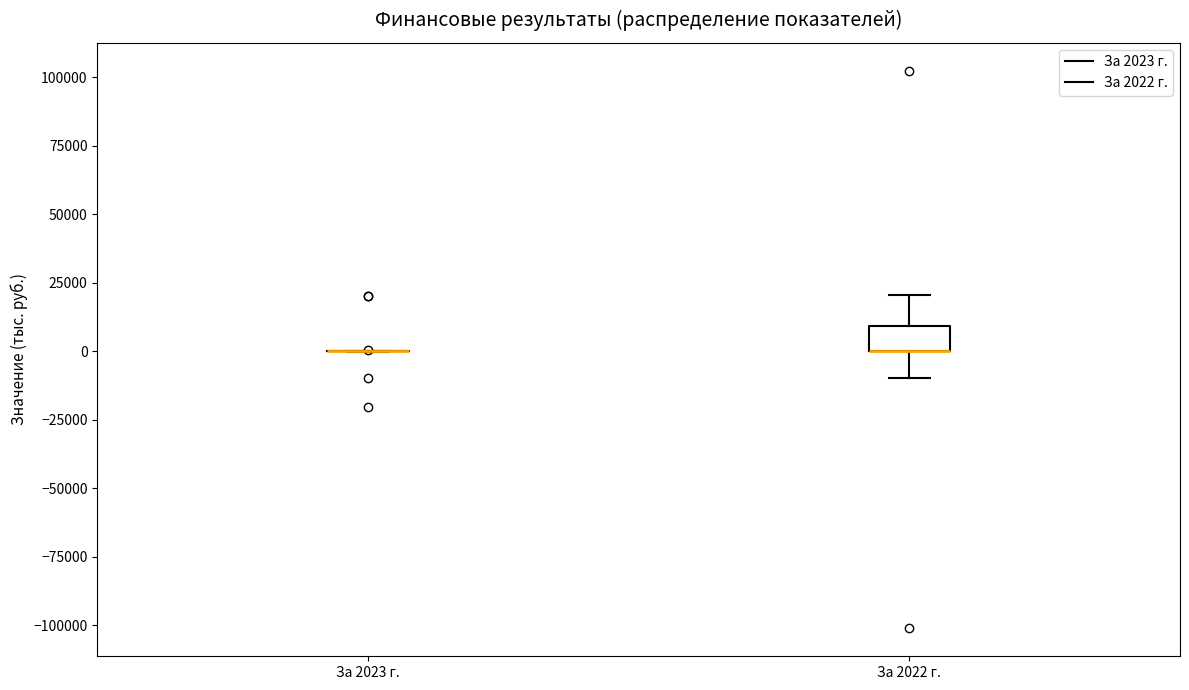

Reading left to right, transcribe this box plot: for each box, give where its median line is, the range the box spans, and where its two whiskers end, as read against the y-axis. The values are not printed on the chart, so give them approximately, as read against the axis.

За 2023 г.: box collapsed to a line at 0, whiskers 0 to 0
За 2022 г.: median 0 (drawn on the box's lower edge), box 0 to 10000, whiskers -10000 to 20000